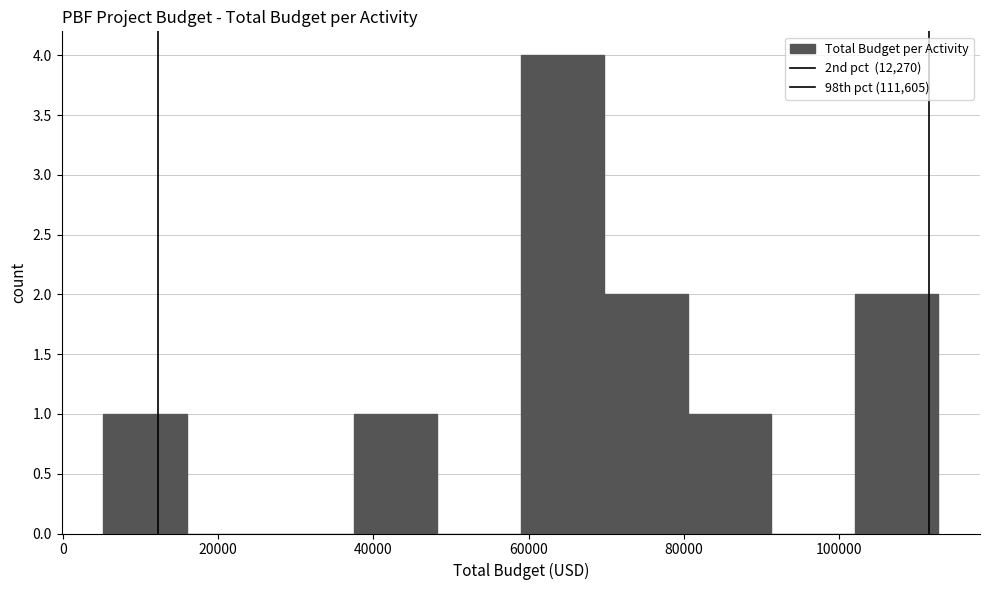

Which range on the x-axis has the tallest bar?

60000 to 70000